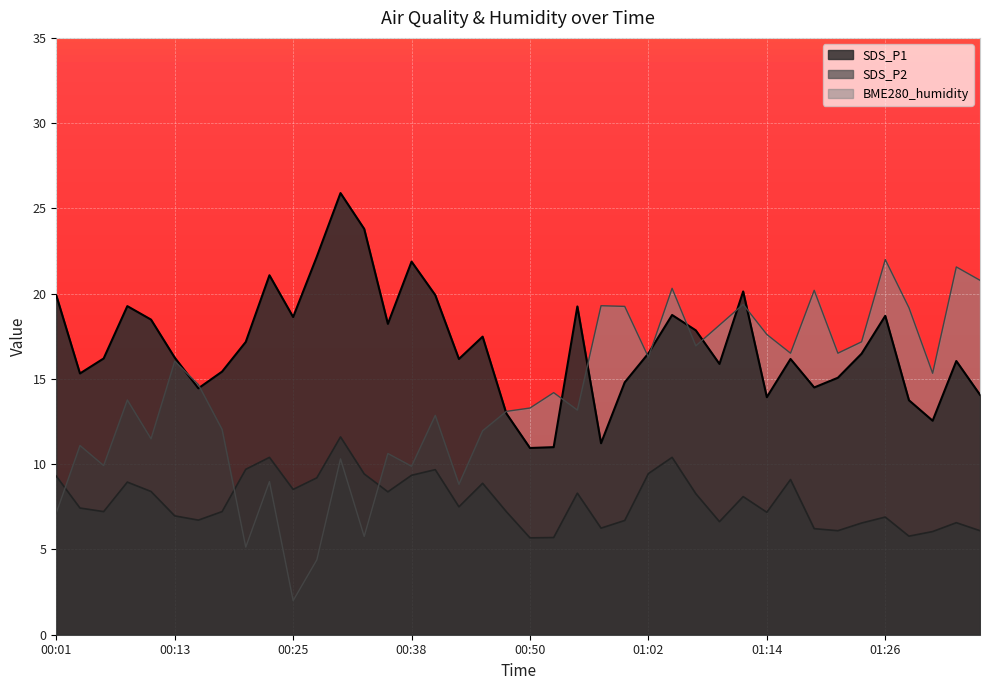

In SDS_P1, how many points are lower than both neighbors (excluding endpoints)?

11